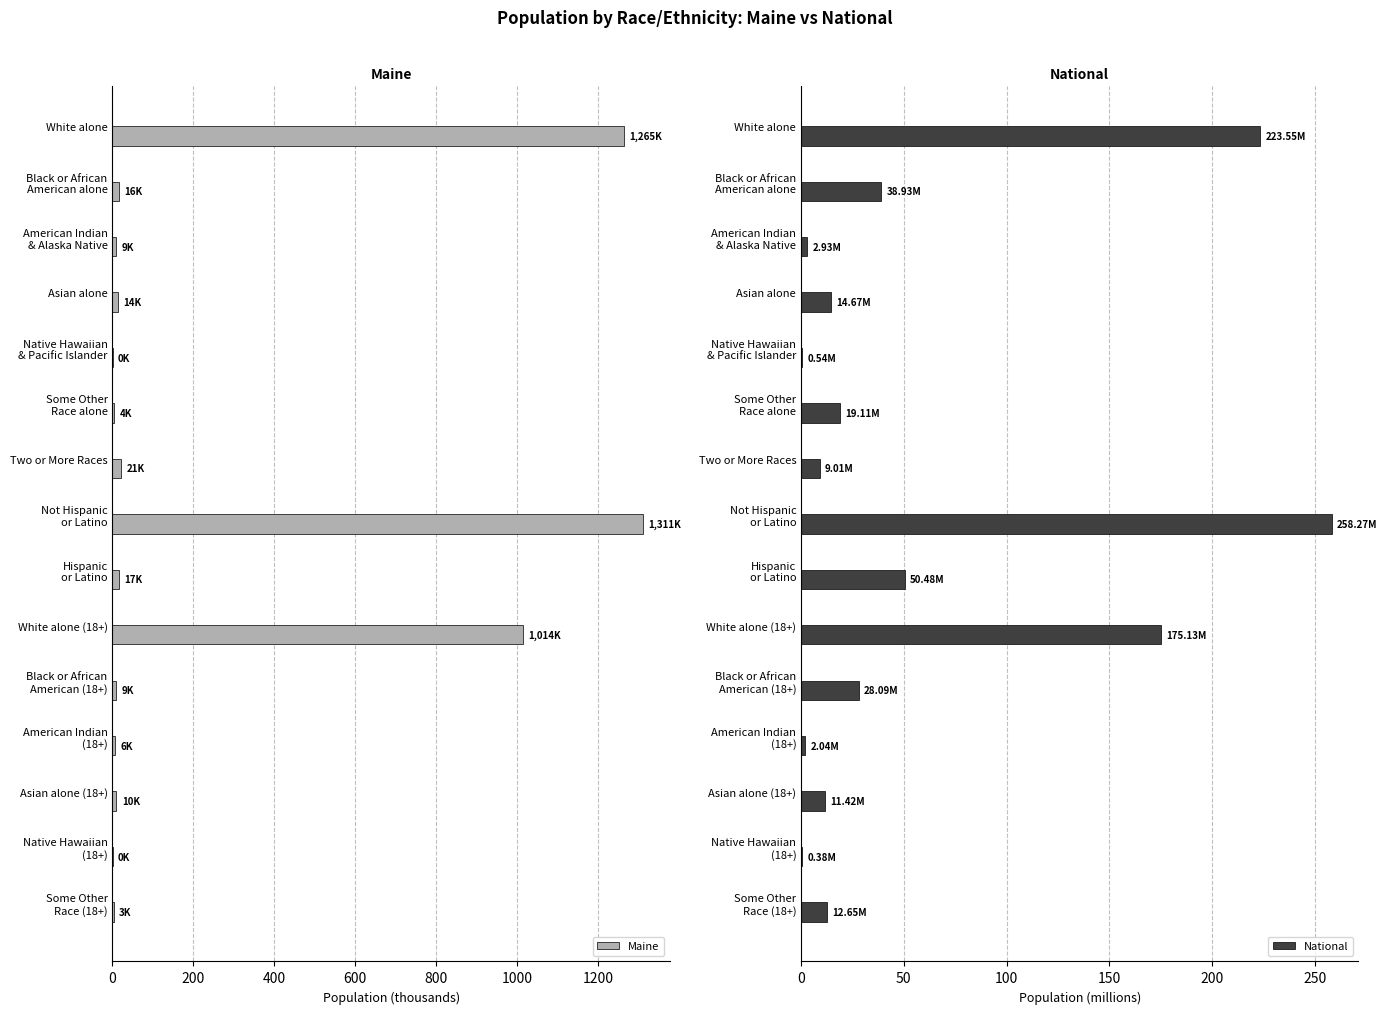

What is the highest value of the Maine series?

1311.4